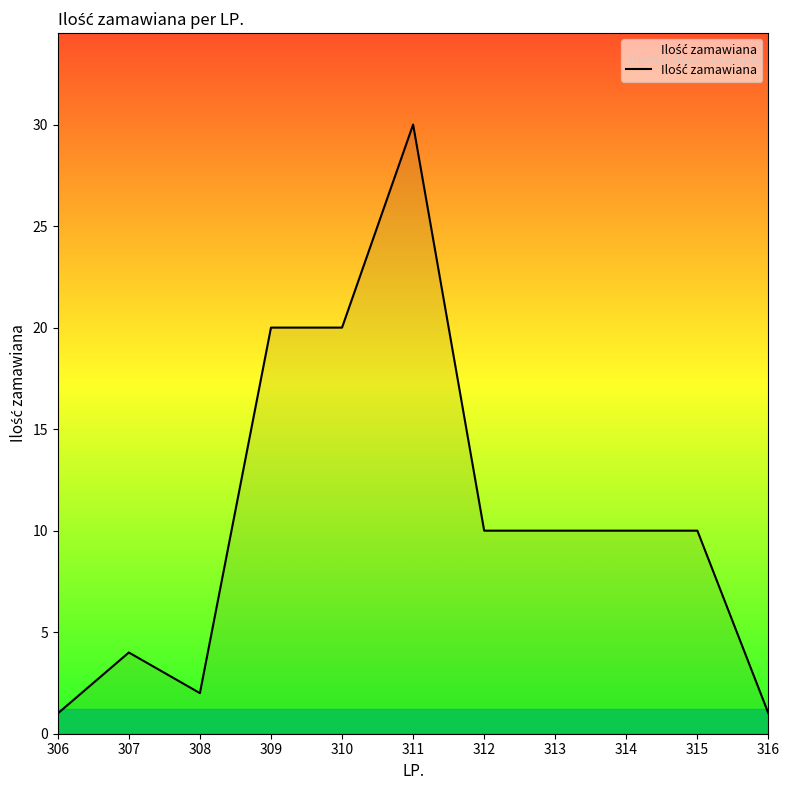

How many lines are shown in the chart?

1